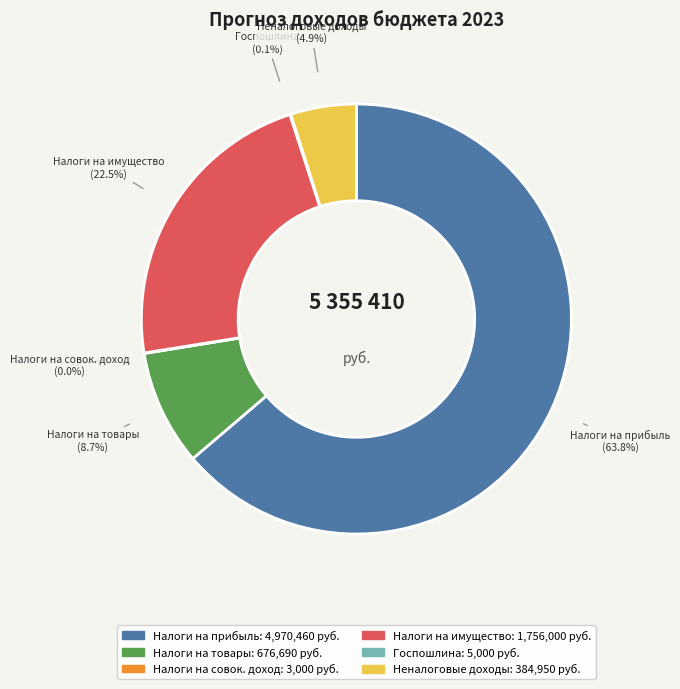

Does any single category account for the majority?

Yes